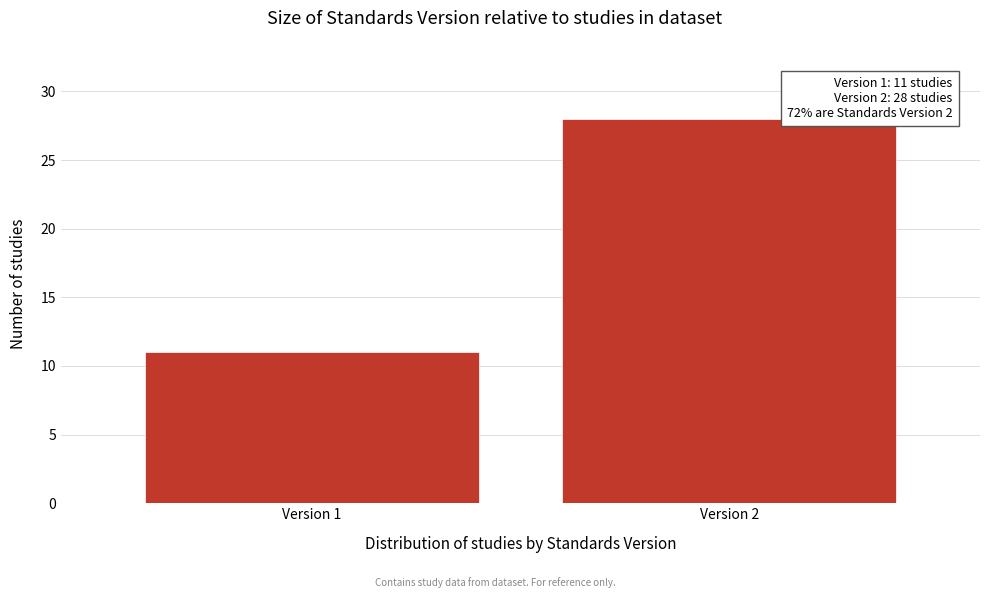

Reading left to right, extract all data points from this chart.

Version 1=11	Version 2=28